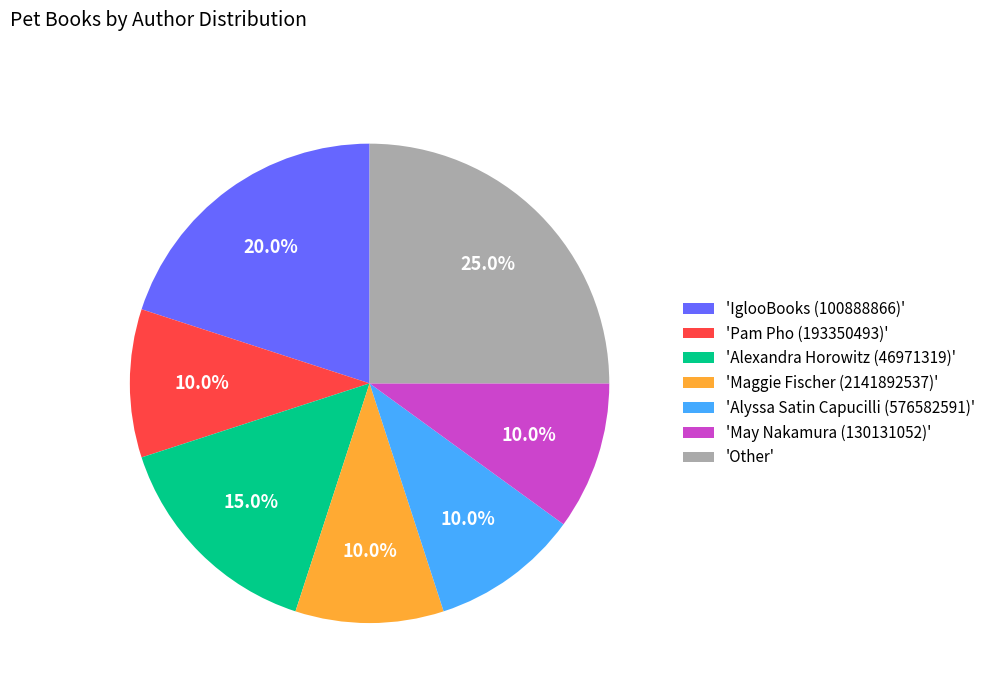

Which has a higher value, 'Alyssa Satin Capucilli (576582591)' or 'Alexandra Horowitz (46971319)'?

'Alexandra Horowitz (46971319)'